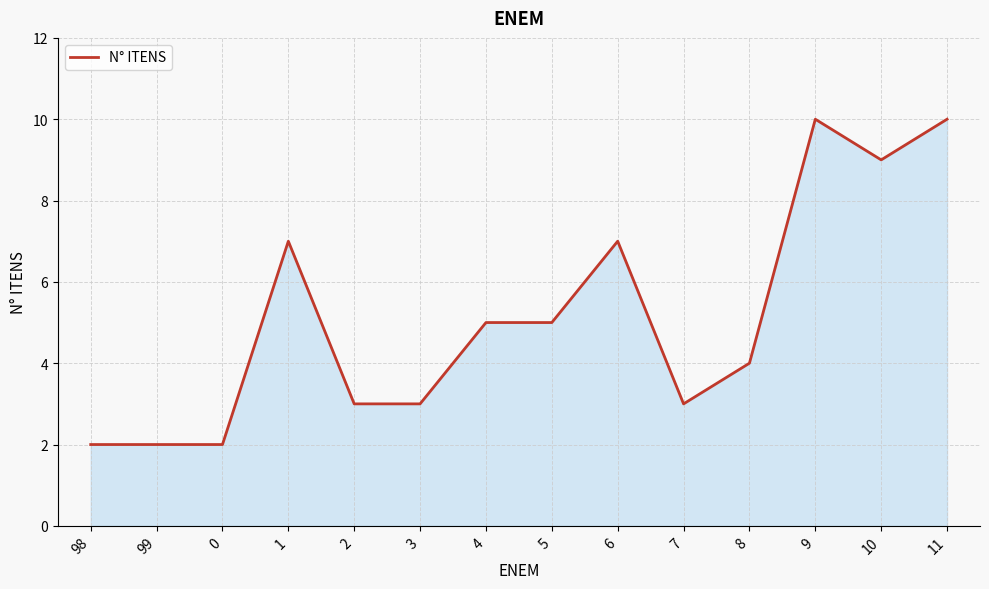

What is the sum of all values?

72